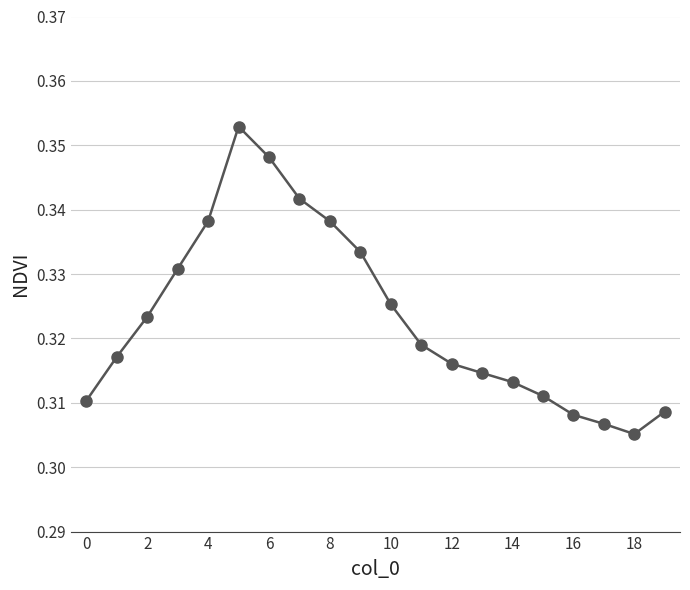

What is the sum of all values?

6.5